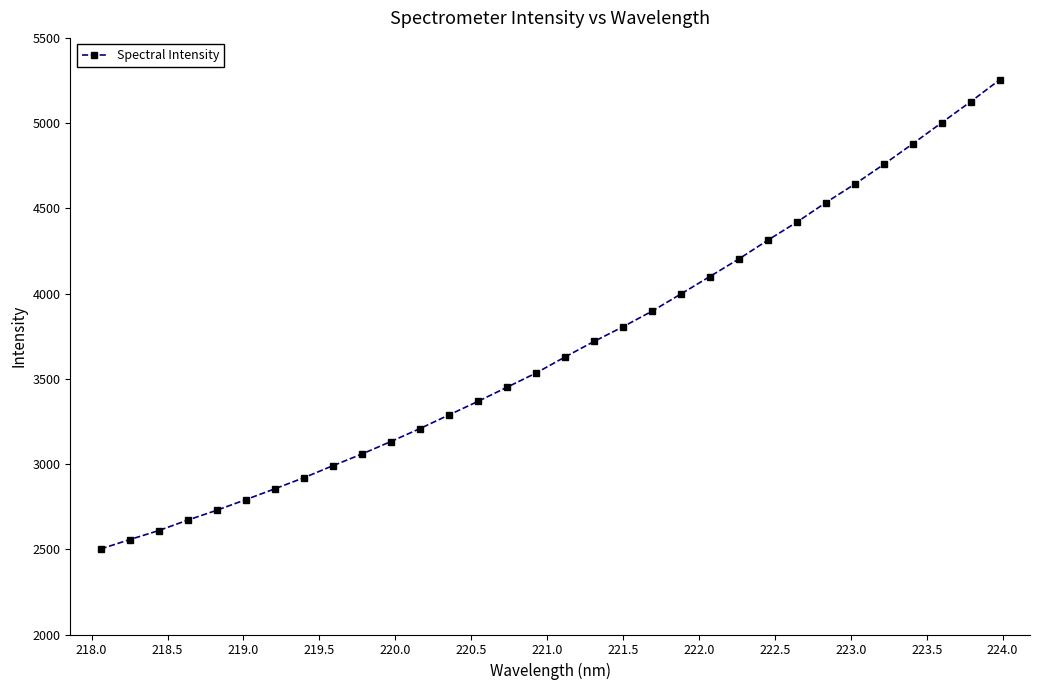

What is the greatest value displayed?

5254.0